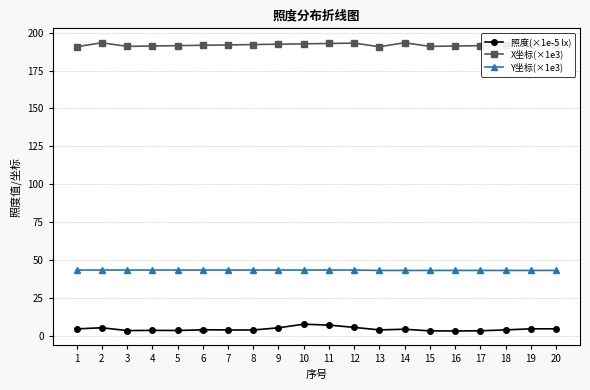

Which series has the largest total across all categories?

X坐标(×1e3)